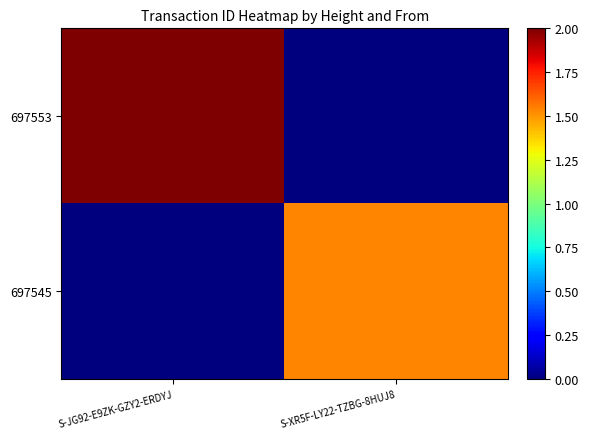

Between S-JG92-E9ZK-GZY2-ERDYJ and S-XR5F-LY22-TZBG-8HUJ8, which is larger?

S-JG92-E9ZK-GZY2-ERDYJ